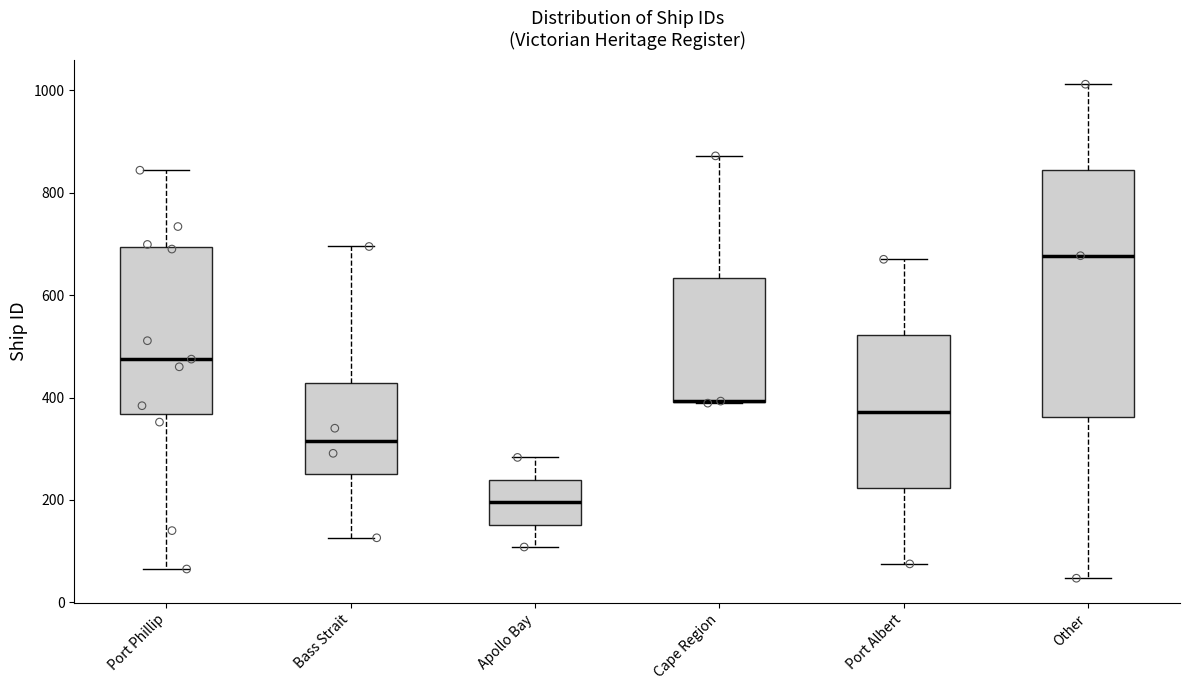

Where does the median line of the box for Other sit on the y-axis? The values are not printed on the chart, so give them approximately, as read against the axis.

680